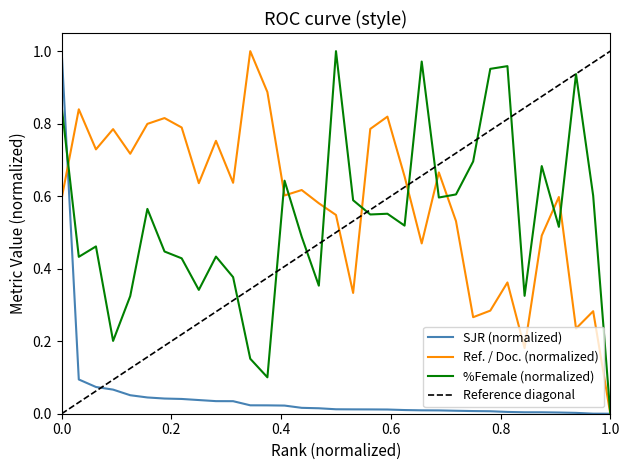

What is the sum of all Ref. / Doc. values?

19.3